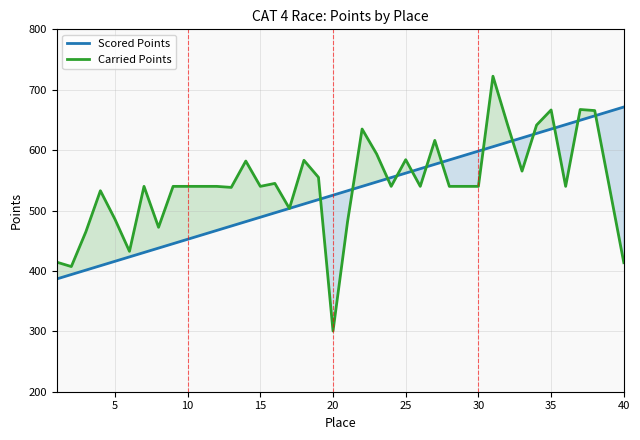

What is the total value across all series at 15?

1028.9